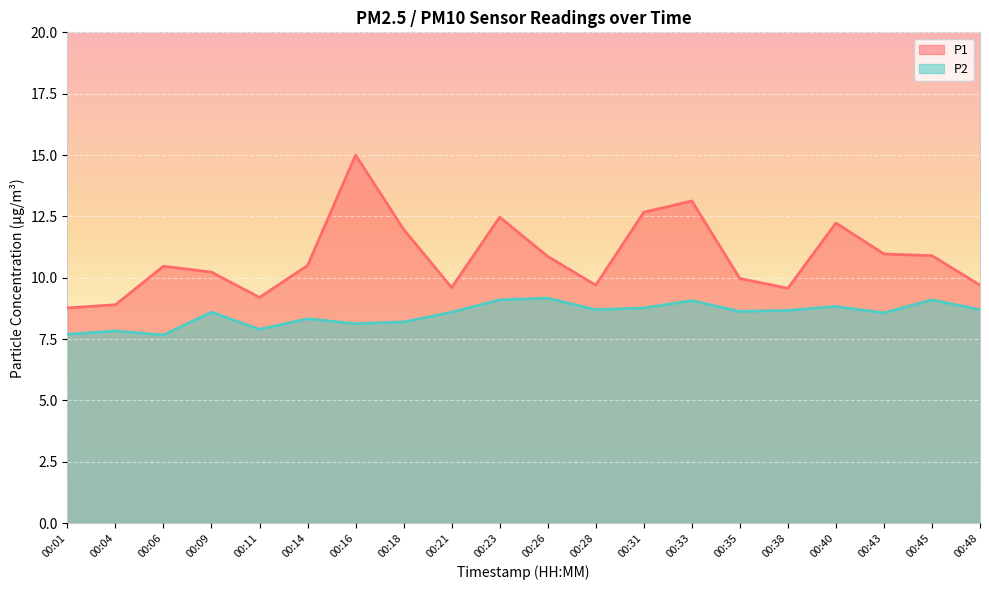

Is the value of P2 at 00:04 greater than the value of P1 at 00:01?

No